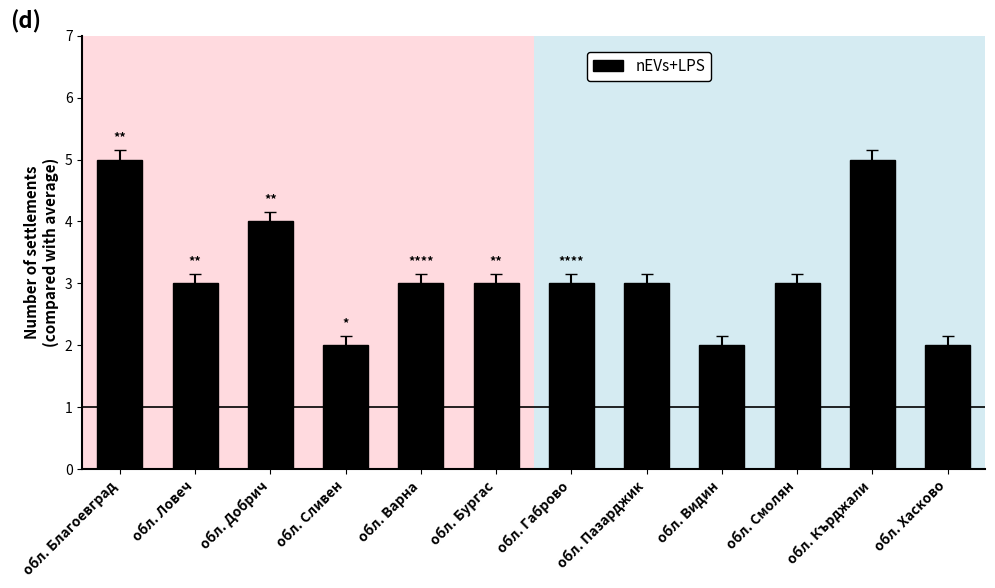

Reading right to left, transcribe all the data shown in this chart.

2	5	3	2	3	3	3	3	2	4	3	5